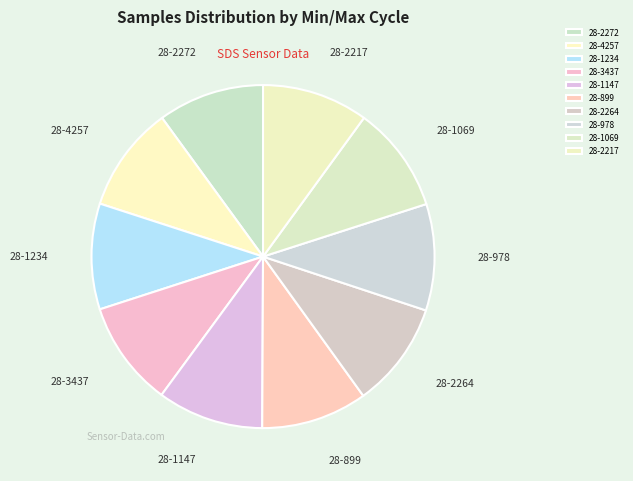

What is the ratio of the value at 28-978 to the value at 28-1147?

1.0